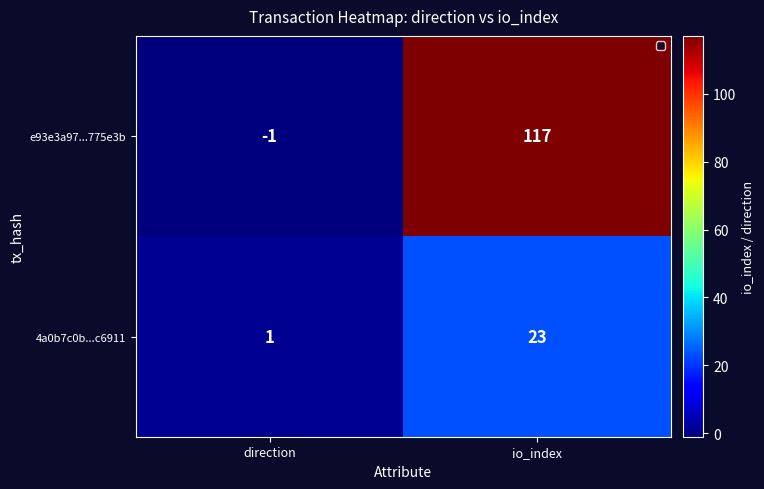

Which series has the largest range (max minus min)?

e93e3a97...775e3b